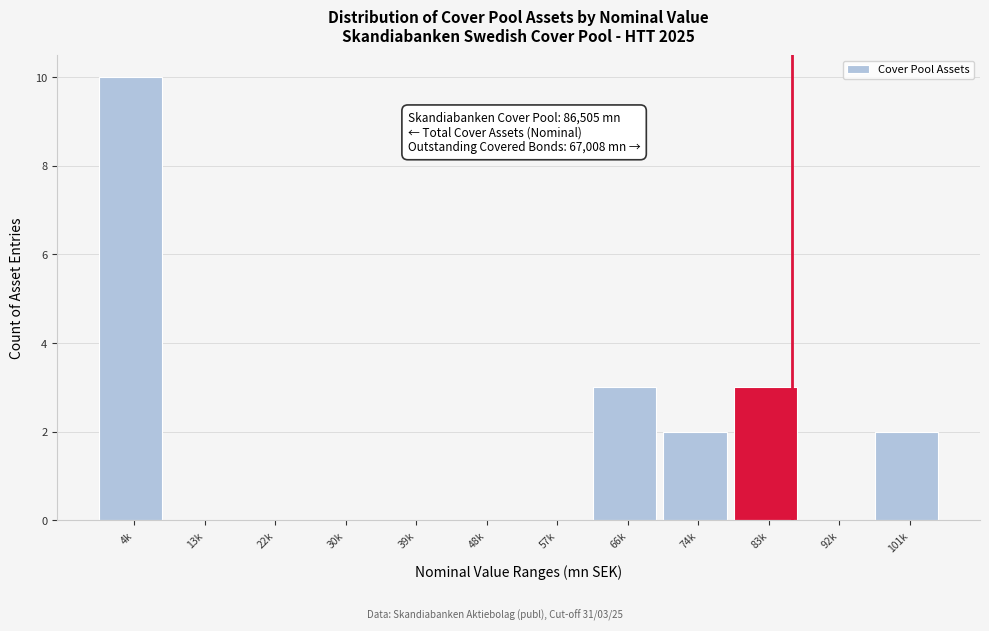

Reading right to left, list all the values displayed in this chart.

101k=2	92k=0	83k=3	74k=2	66k=3	57k=0	48k=0	39k=0	30k=0	22k=0	13k=0	4k=10